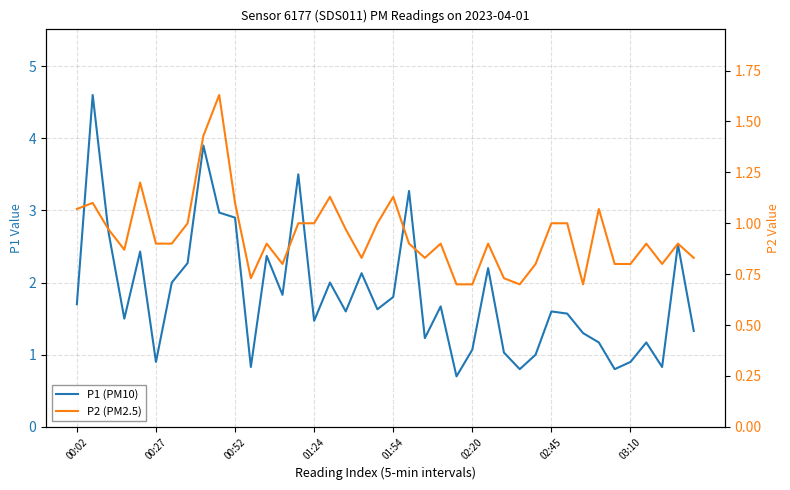

True or false: P2 (PM2.5) and P1 (PM10) cross at least once.

False